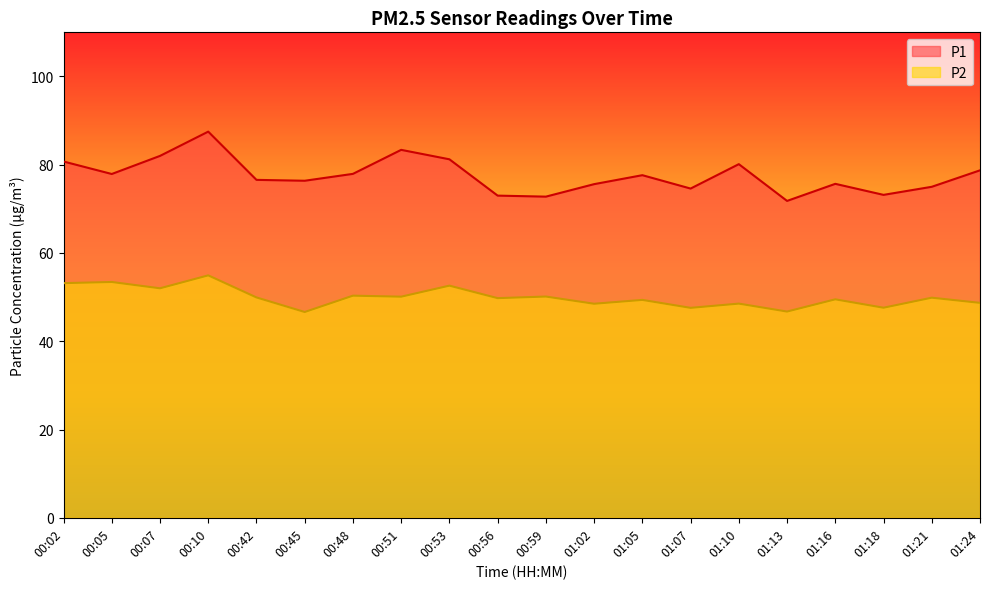

What is the spread (max minus min) of values at 00:56?

23.2